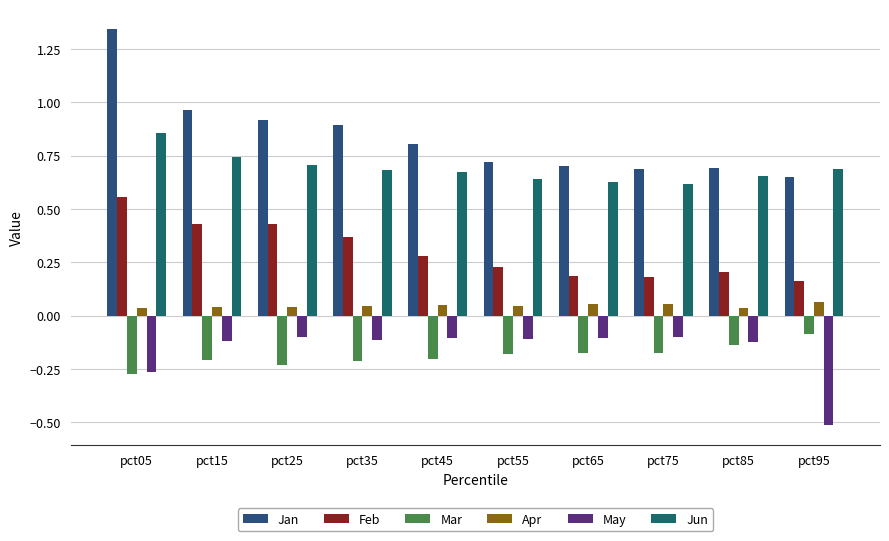

How many data points does each series have?

10